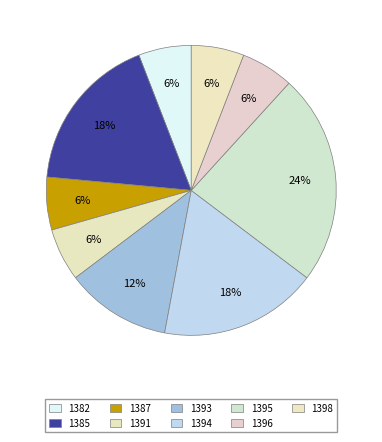

Which slice is the largest?

1395